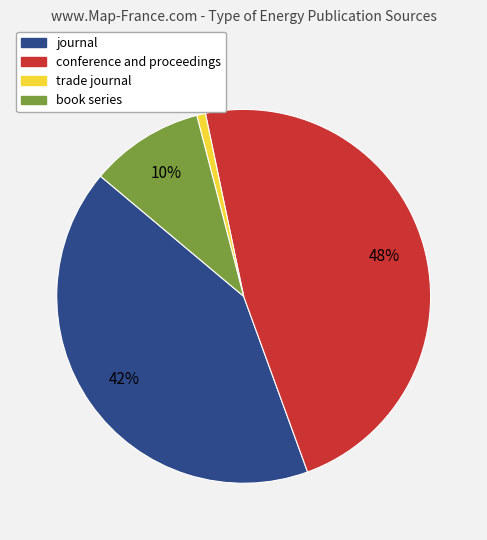

Does conference and proceedings account for over 50% of the chart?

No